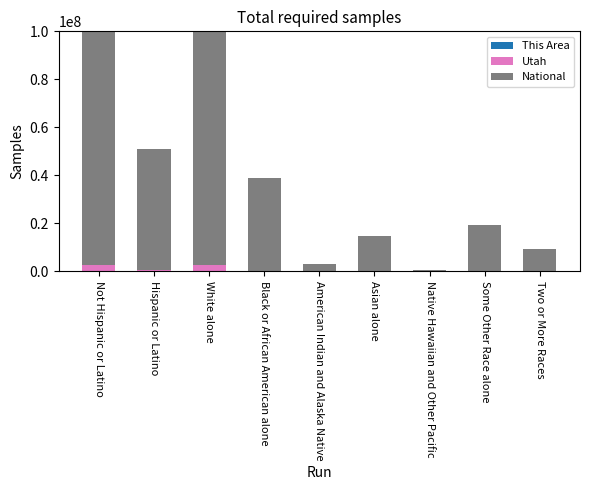

What position from the right is Hispanic or Latino?

8